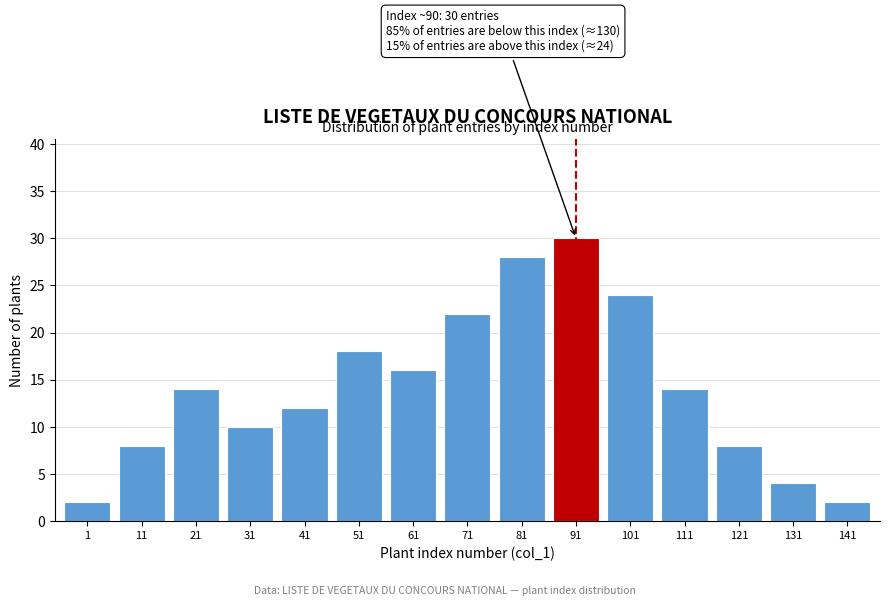

Reading right to left, transcribe all the data shown in this chart.

2	4	8	14	24	30	28	22	16	18	12	10	14	8	2